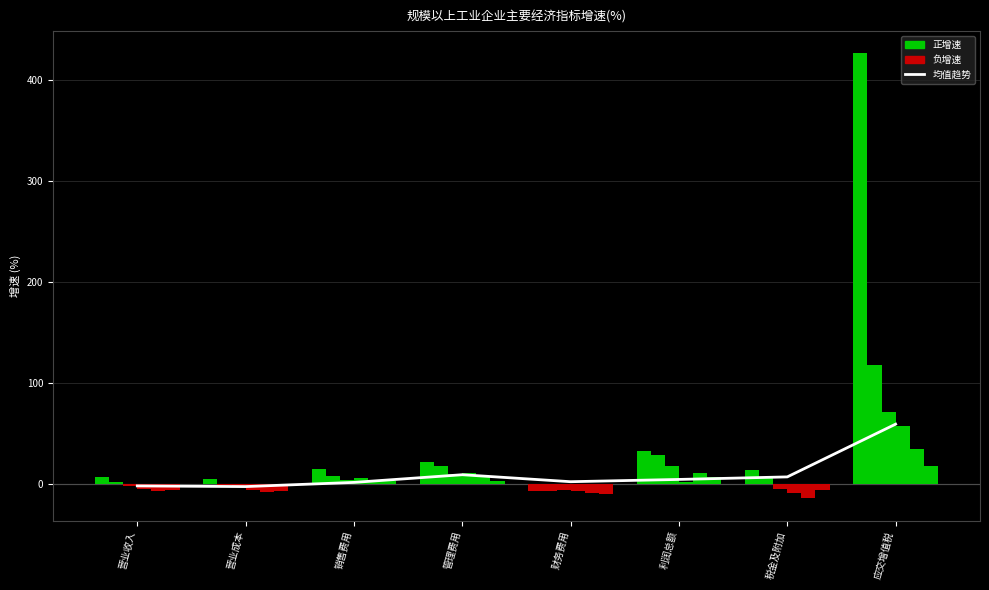

What is the difference between the highest and lowest values at 税金及附加?

14.3